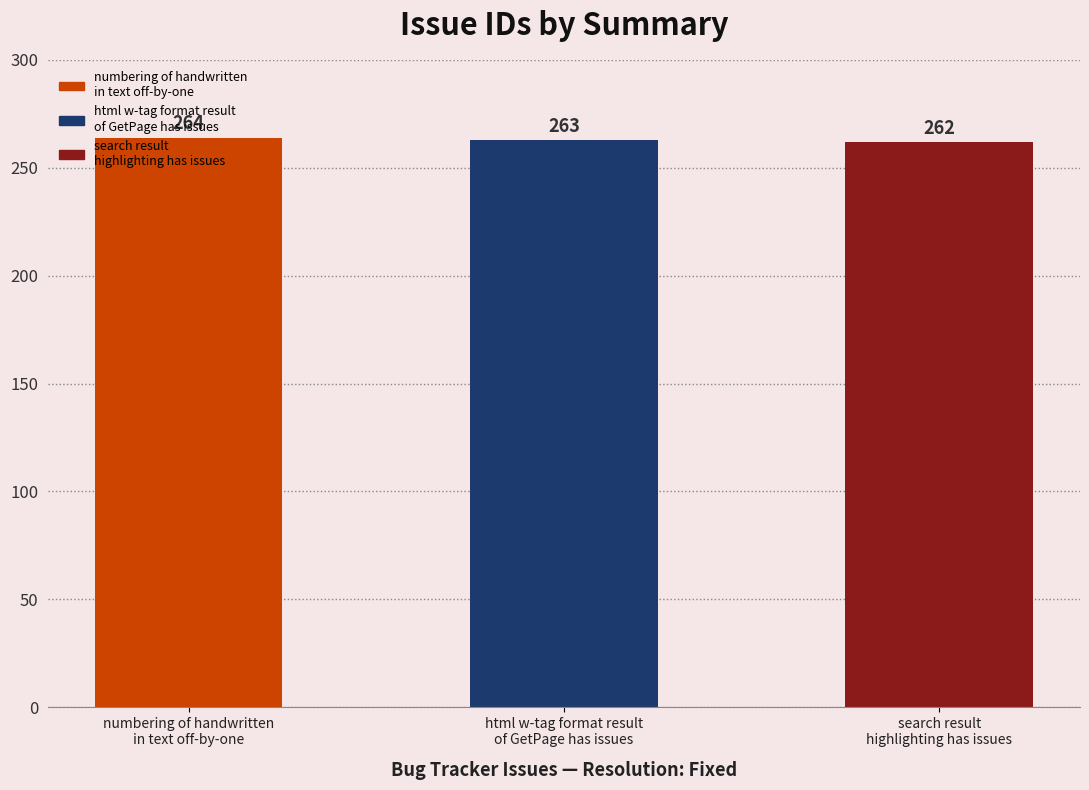

How many bars are there in total?

3